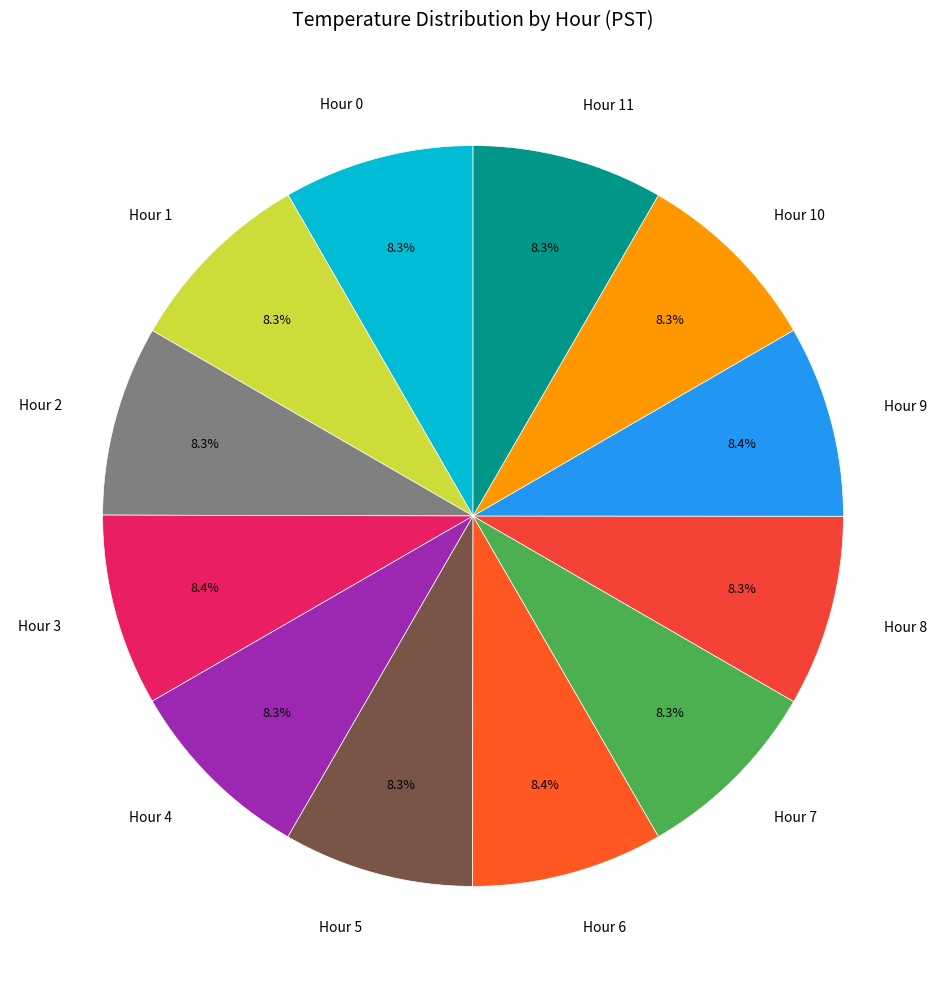

Is the sum of Hour 3 and Hour 10 greater than half?

No